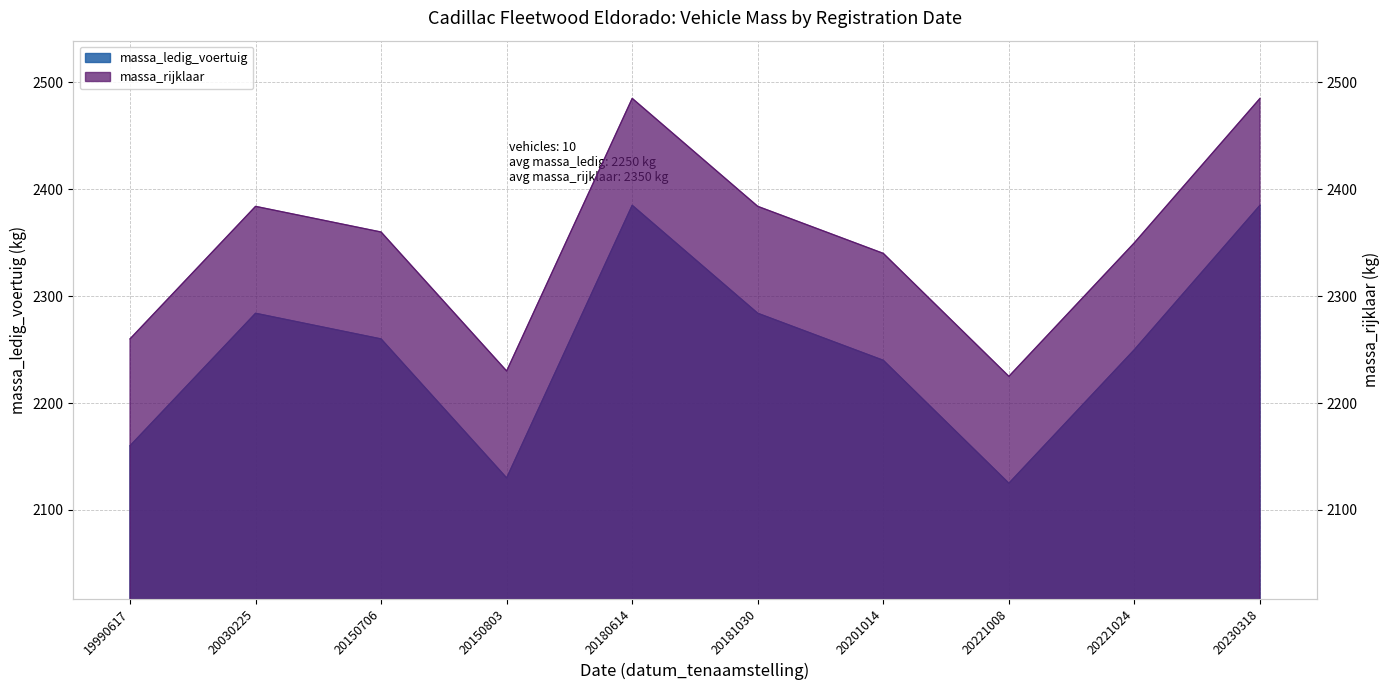

At 20201014, list the series in order from smallest to largest.

massa_ledig_voertuig, massa_rijklaar